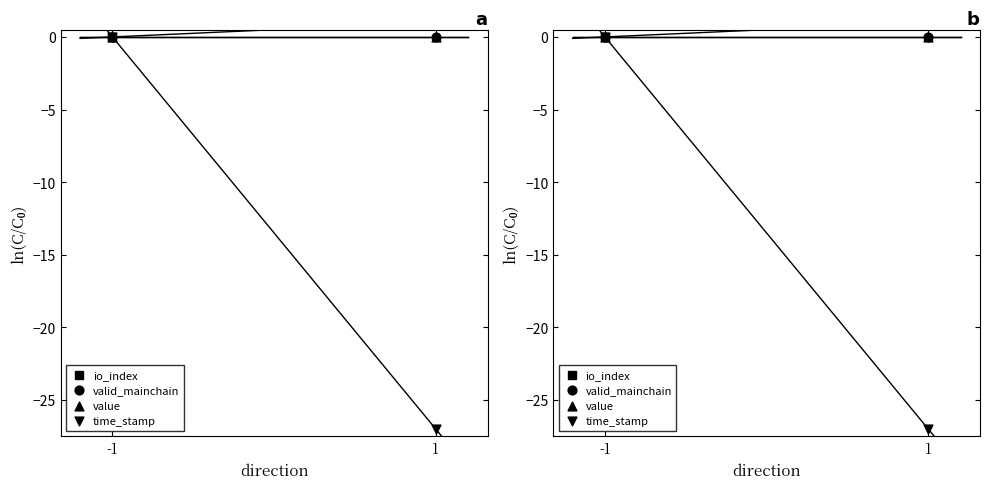

Which series reaches the minimum Y coordinate?

time_stamp